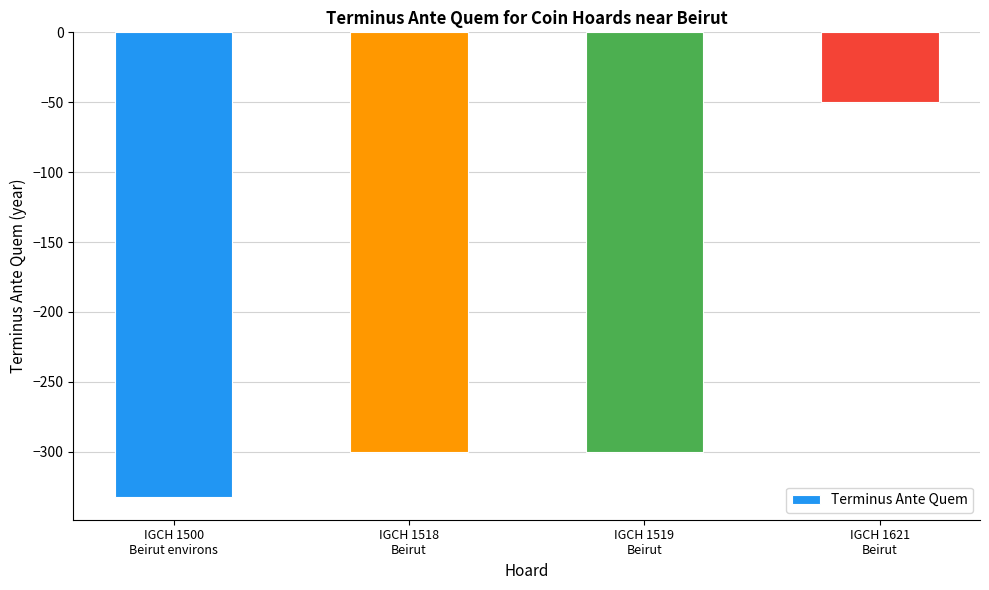

The chart shows a value of -106 at IGCH 1519
Beirut. True or false?

False